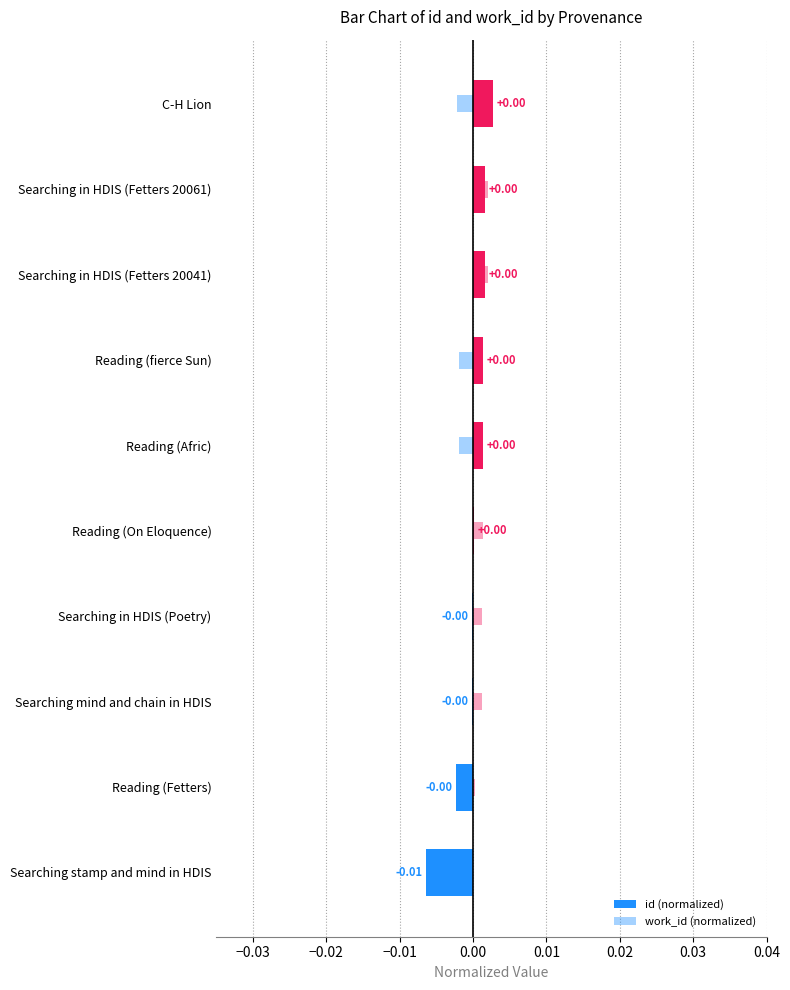

Which has a higher value, Searching mind and chain in HDIS or Searching in HDIS (Fetters 20061)?

Searching in HDIS (Fetters 20061)